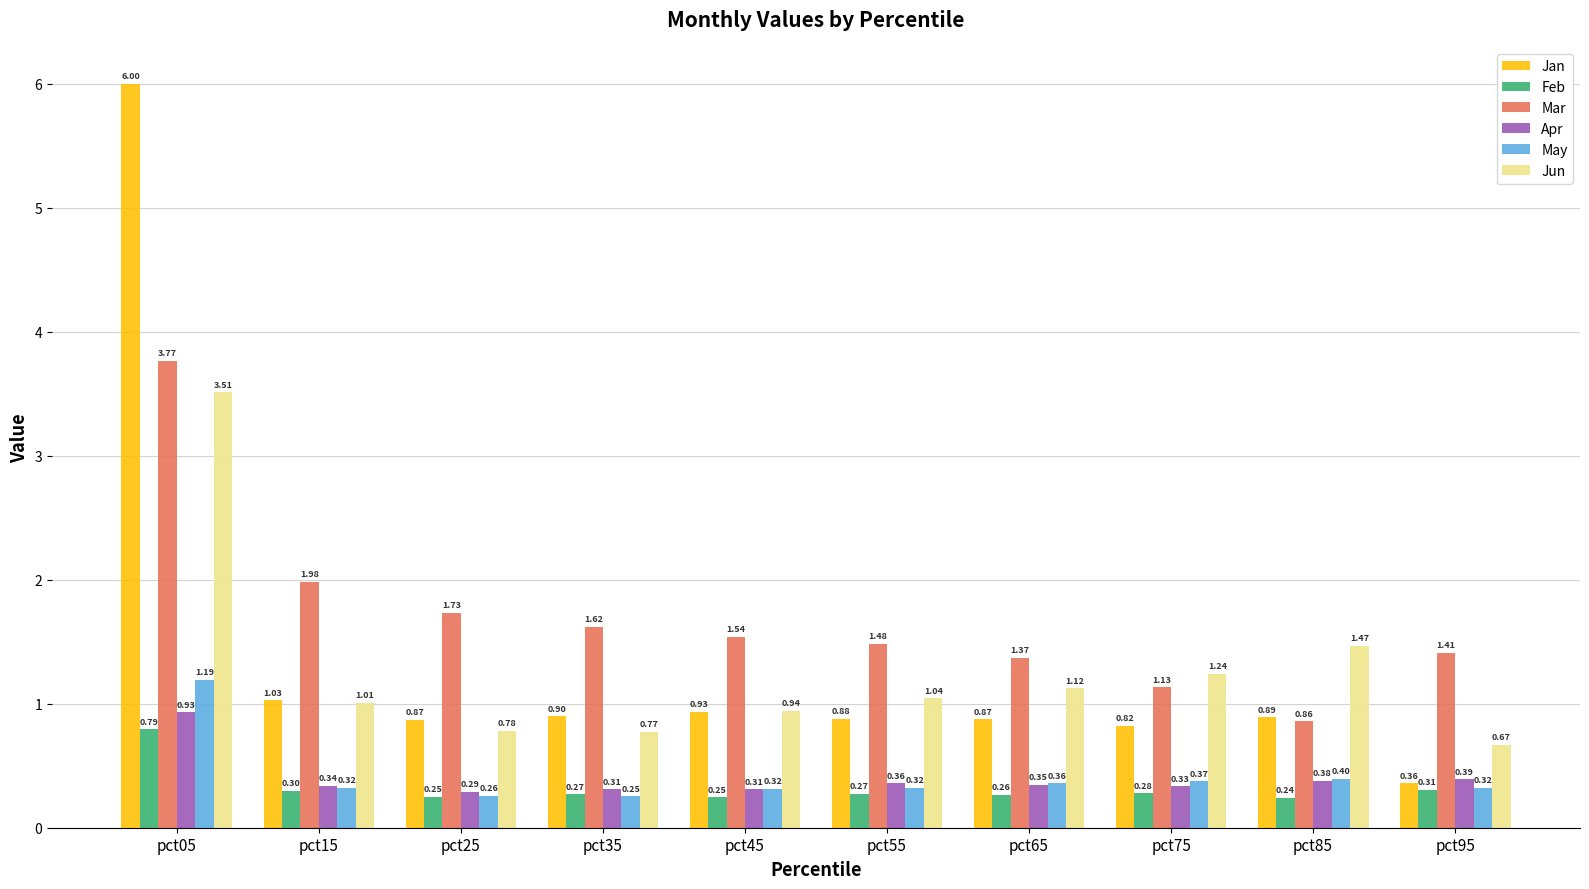

What is the spread (max minus min) of values at pct45?

1.3